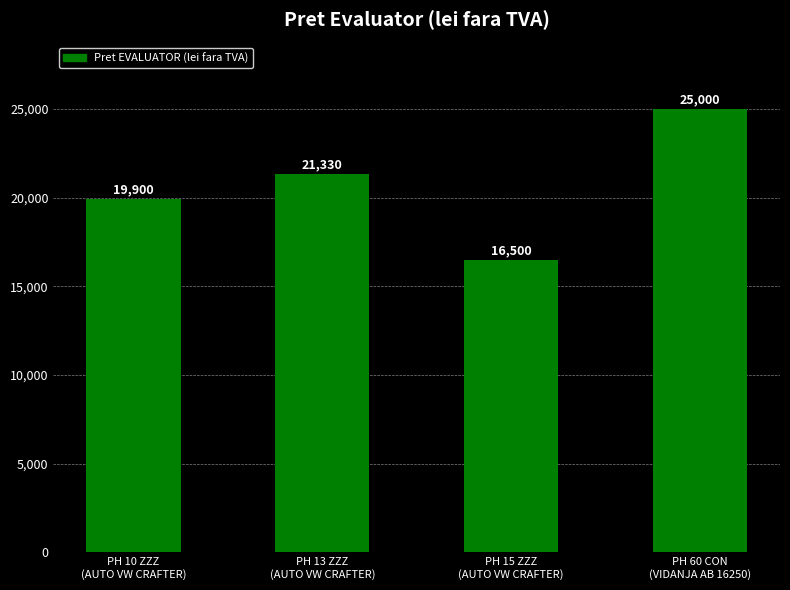

Count the number of data series in this chart.

1